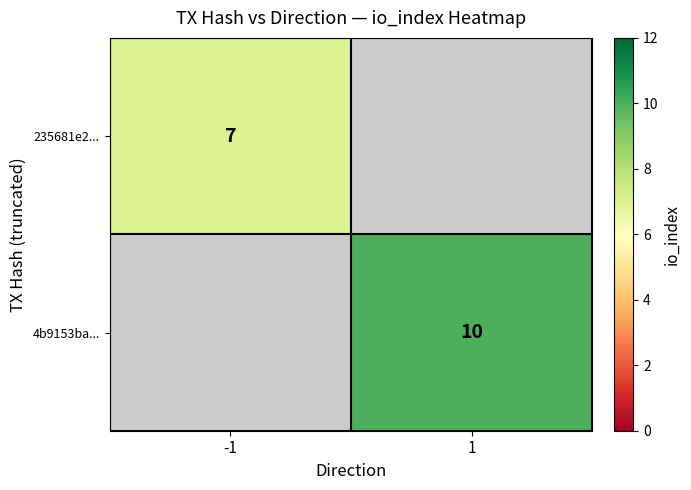

The value of 4b9153ba... at 1 is 6. True or false?

False